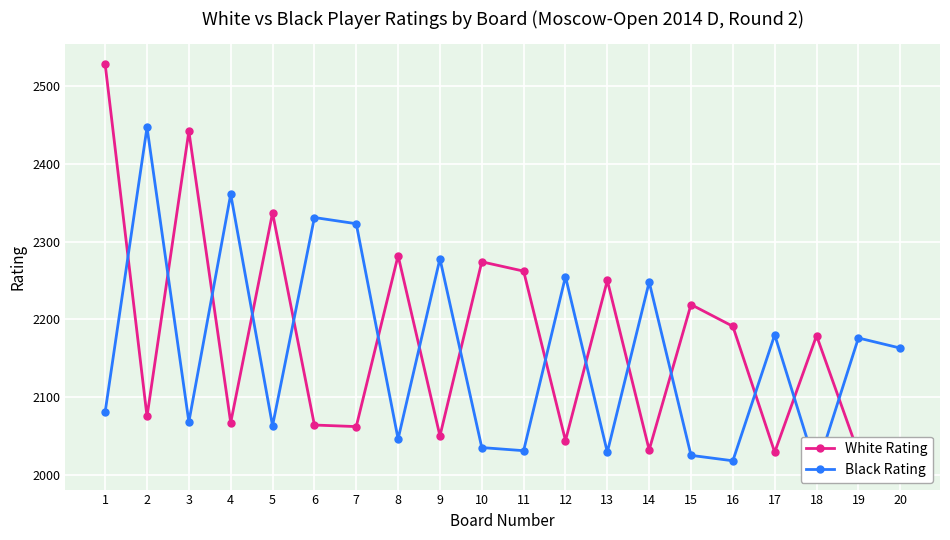

What are all the series names shown in the legend?

White Rating, Black Rating